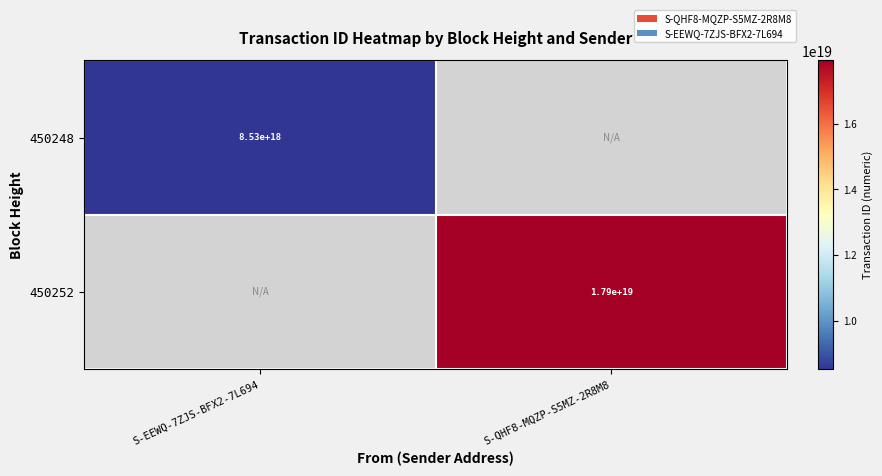

Which category has the highest value across all series?

S-QHF8-MQZP-S5MZ-2R8M8